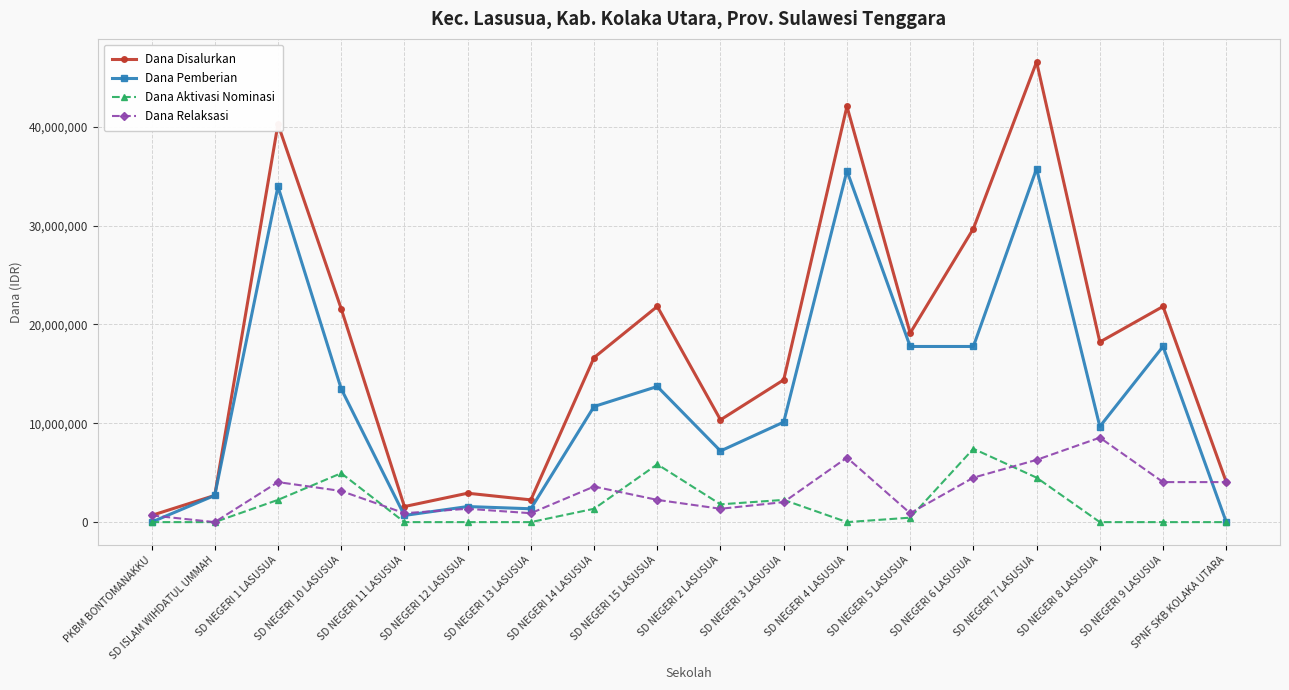

Count the number of categories in the chart.

18